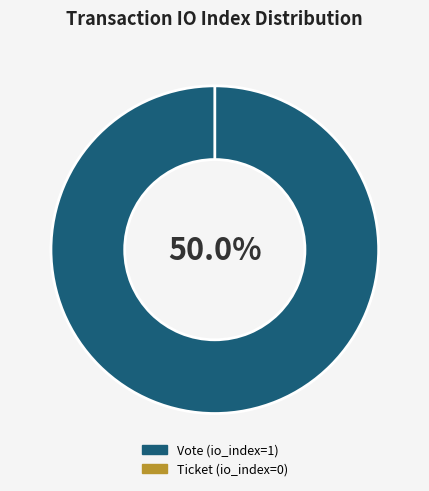

What percentage is the Vote (io_index=1) slice, to the nearest percent?

100%